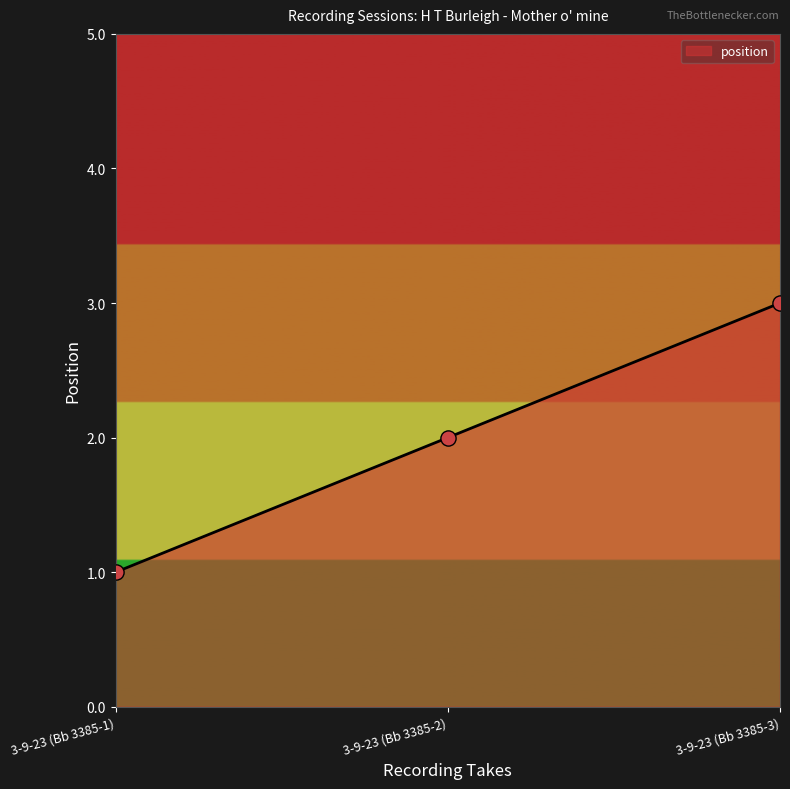

Between 3-9-23 (Bb 3385-2) and 3-9-23 (Bb 3385-1), which is larger?

3-9-23 (Bb 3385-2)